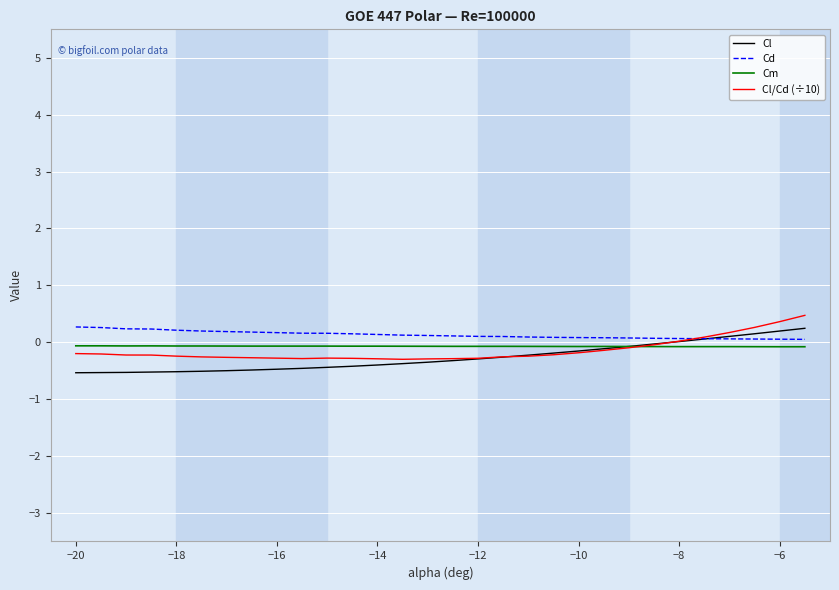

What is the minimum value shown in the chart?

-0.5